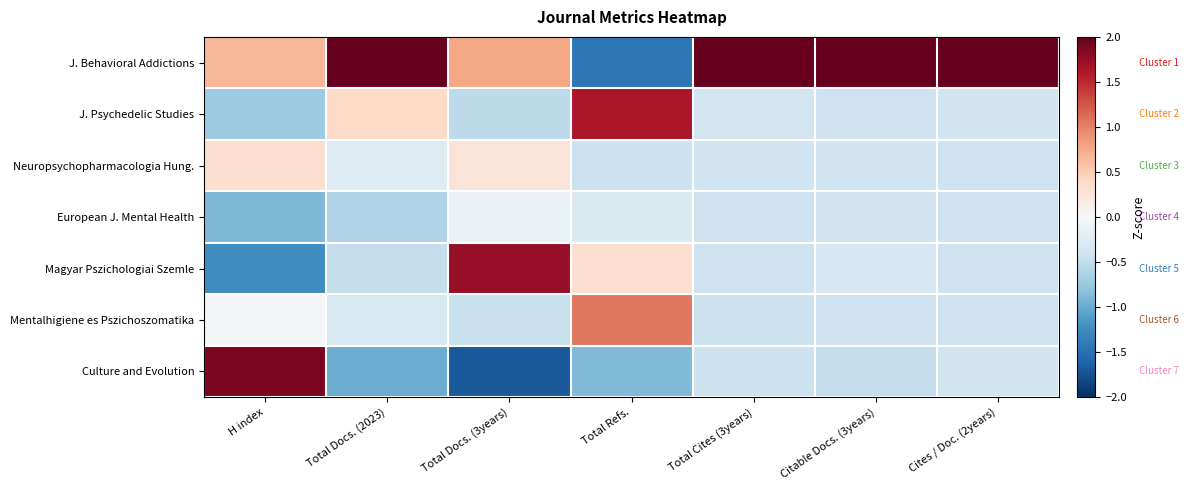

Which has a higher value, Total Cites (3years) or H index?

Total Cites (3years)